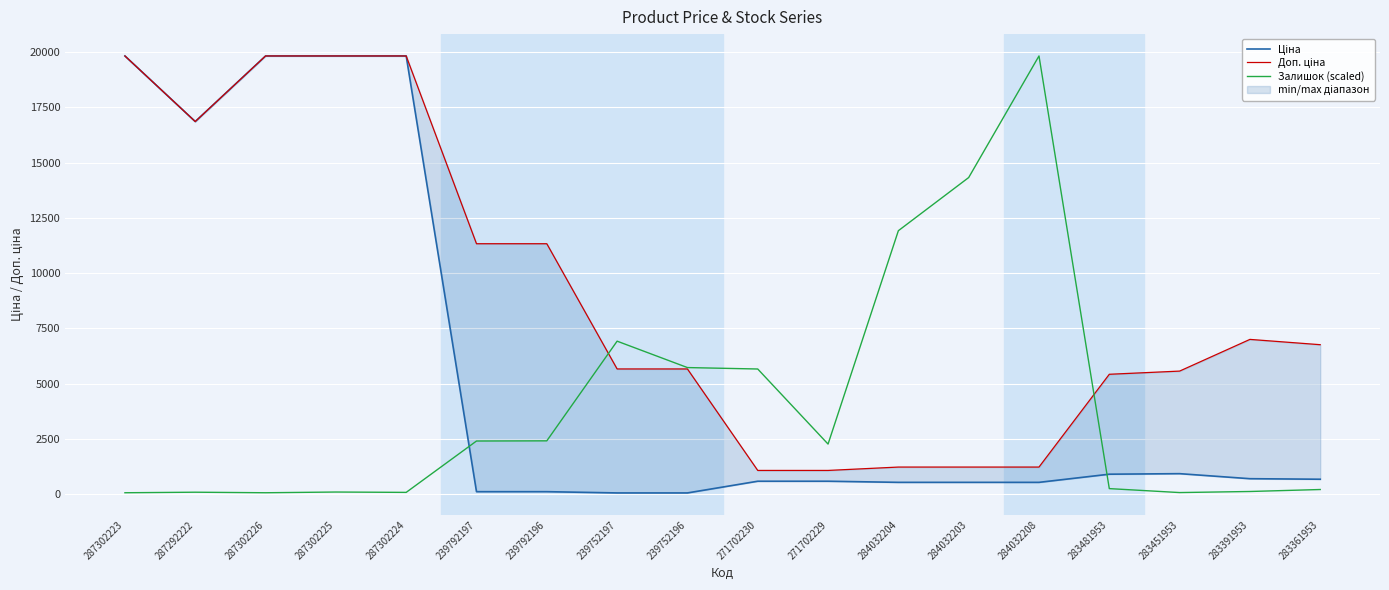

How many times do Доп. ціна and Залишок (scaled) cross each other?

2